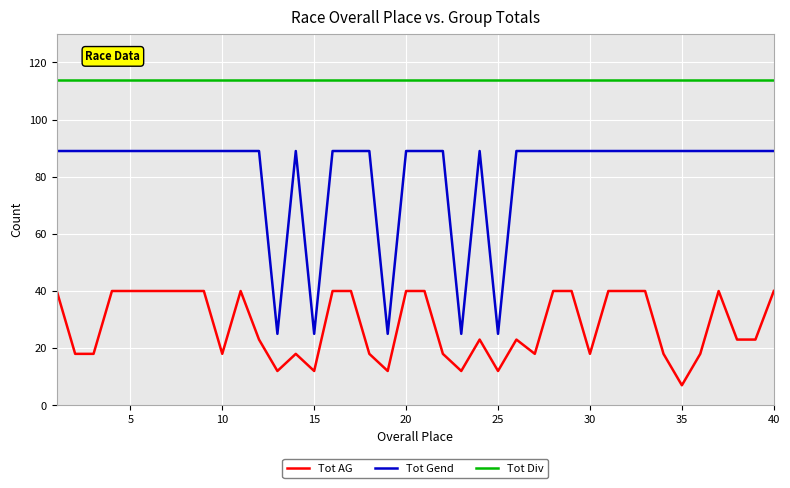

What is the difference between the maximum and second lowest values in the Tot AG series?

28